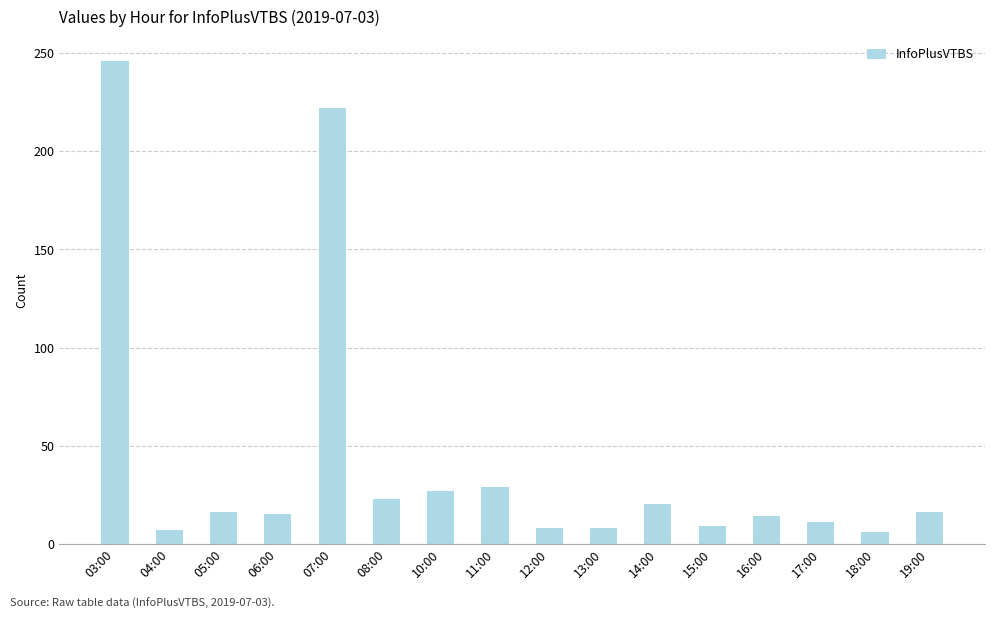

At which category does the chart reach its peak across all series?

03:00